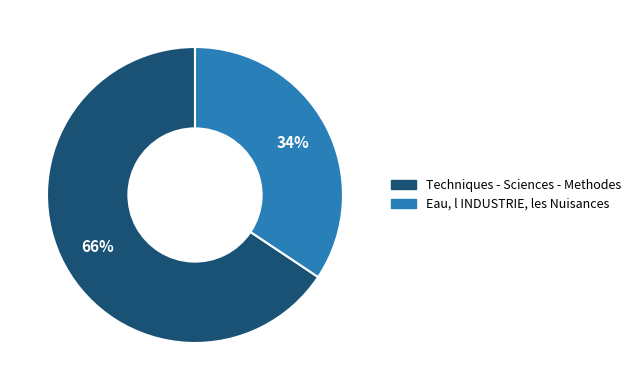

Rank the categories by value from lowest to highest.

Eau, l INDUSTRIE, les Nuisances, Techniques - Sciences - Methodes